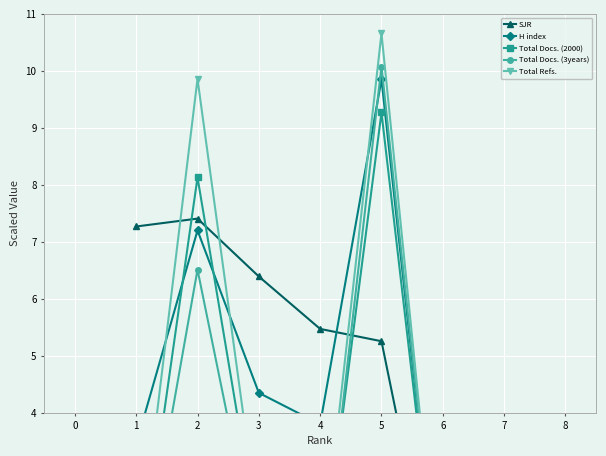

What is the value of the Total Docs. (2000) point at the 3rd from the left?

1.7